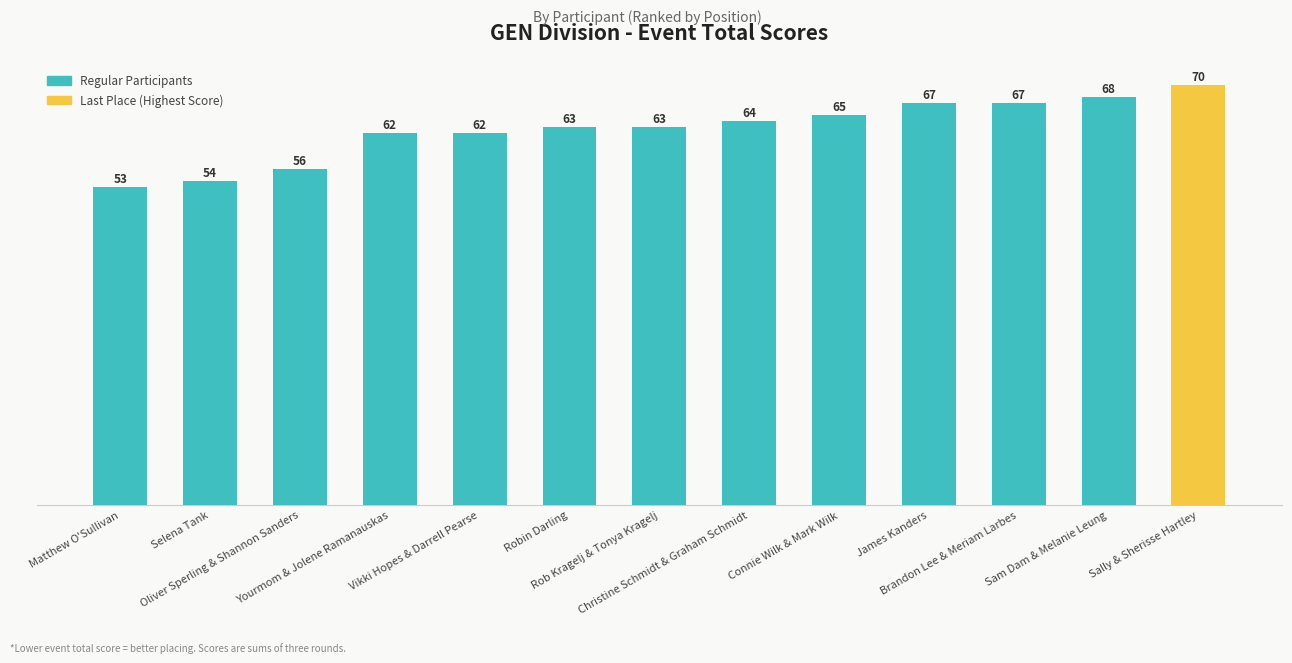

Is it true that the value at Sam Dam & Melanie Leung is 68?

True